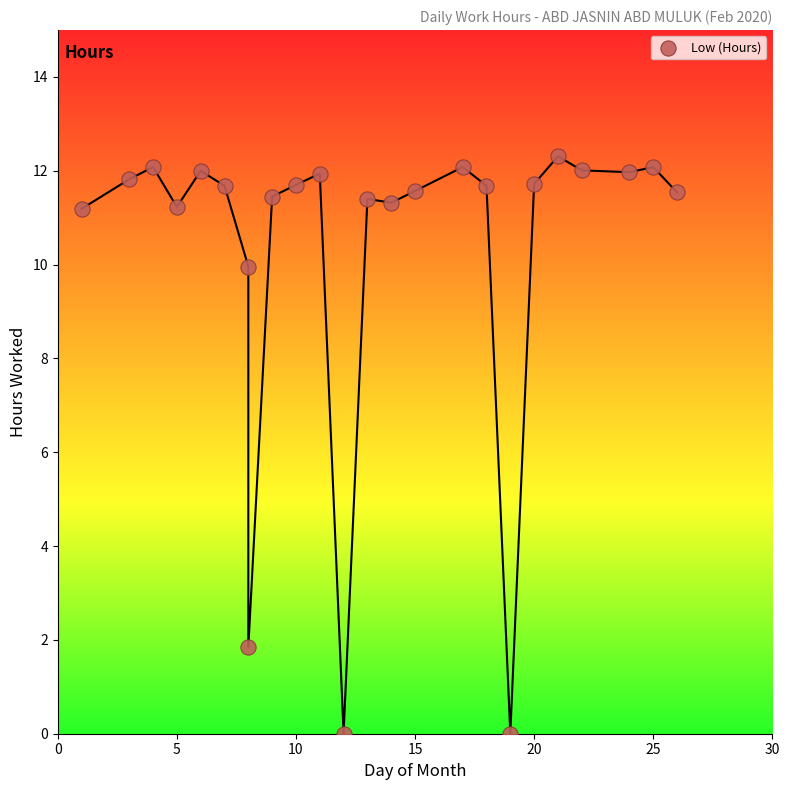

What Y value in the scatter plot is closest to 6?

10.0